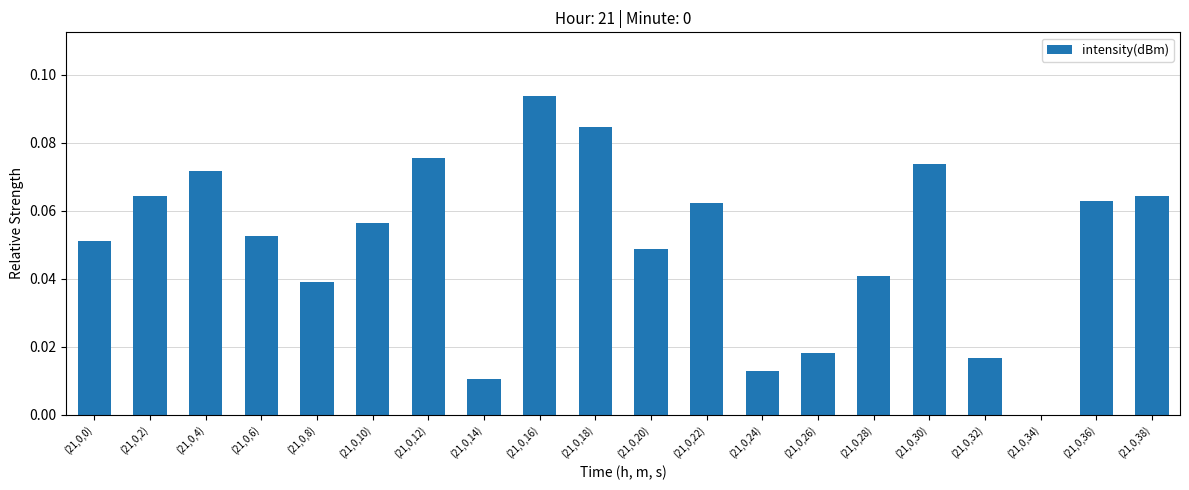

How many data points does each series have?

20